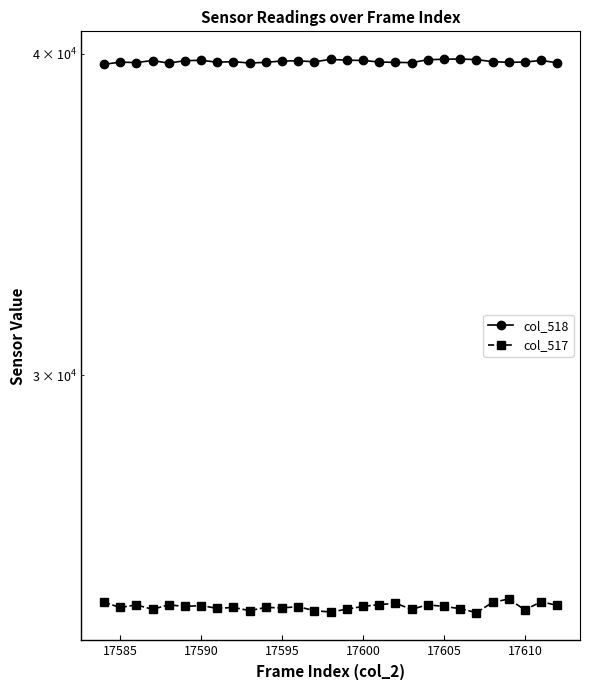

True or false: col_517 has more than 2 interior local peaks.

True